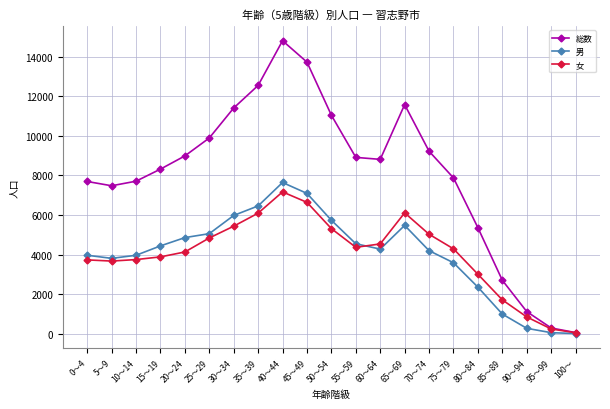

What is the greatest value displayed?

14803